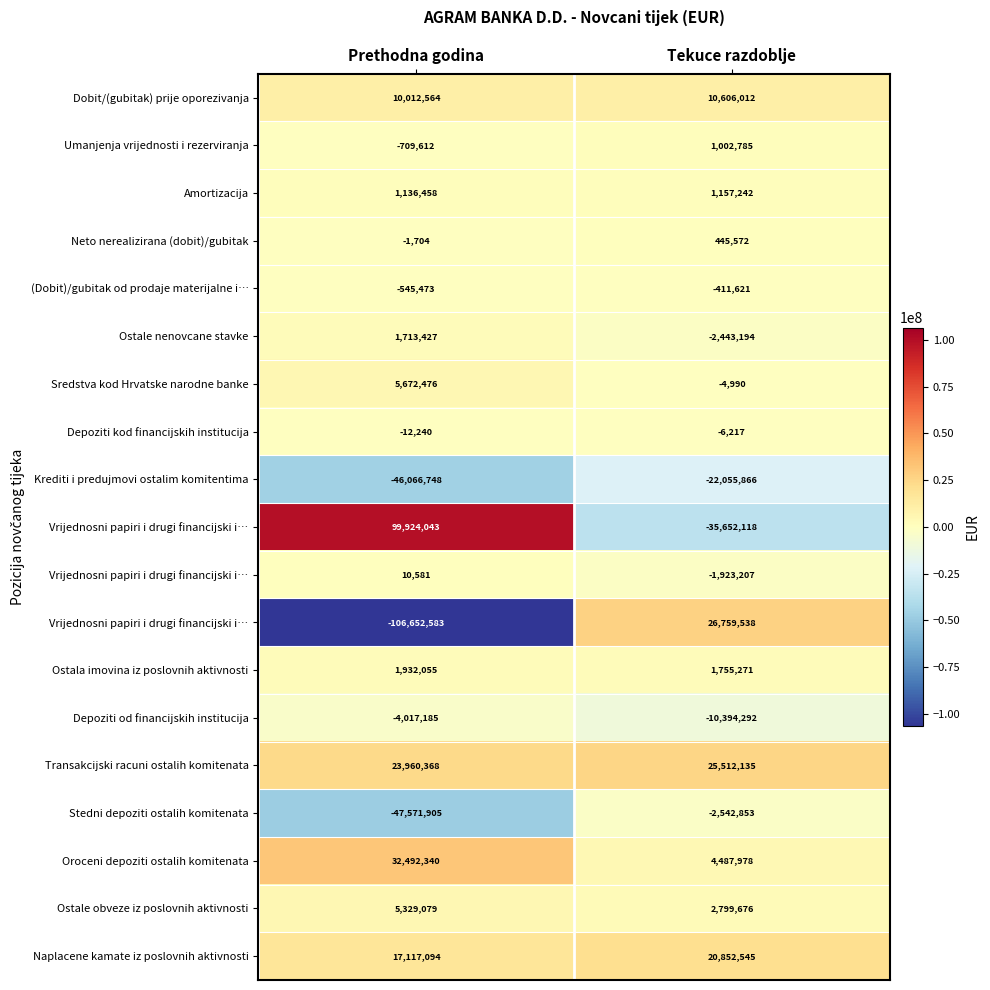

What is the total value across all series at Prethodna godina?

-6276965